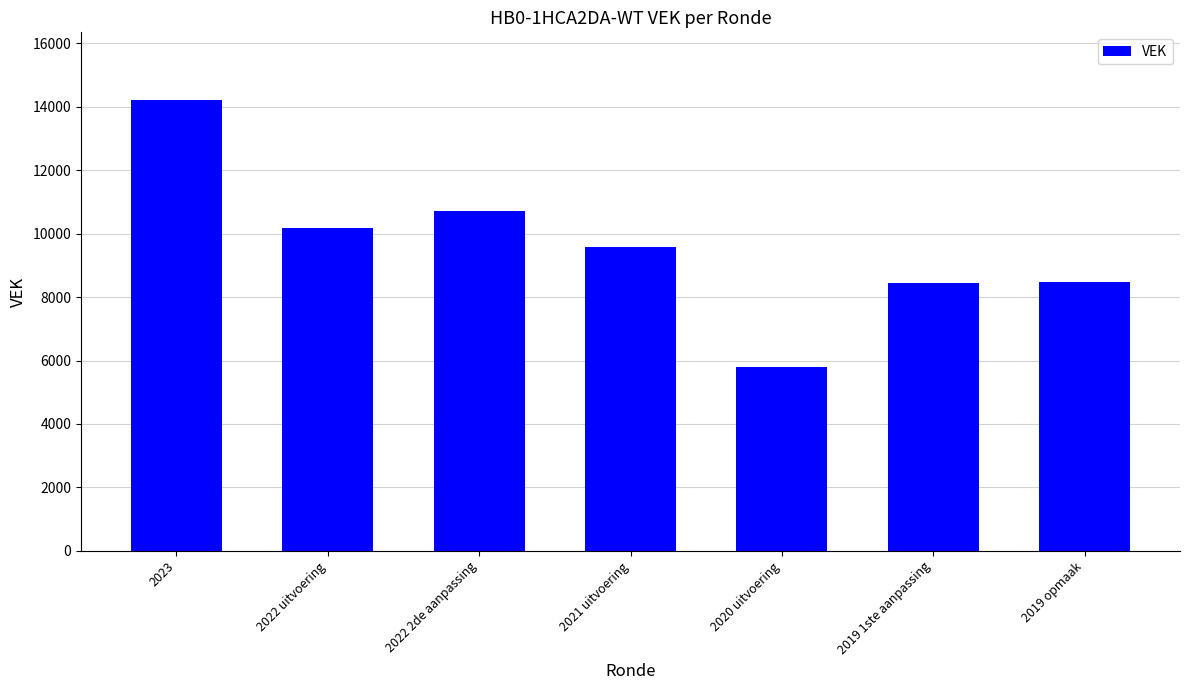

What is the difference between the values at 2022 2de aanpassing and 2019 1ste aanpassing?

2250